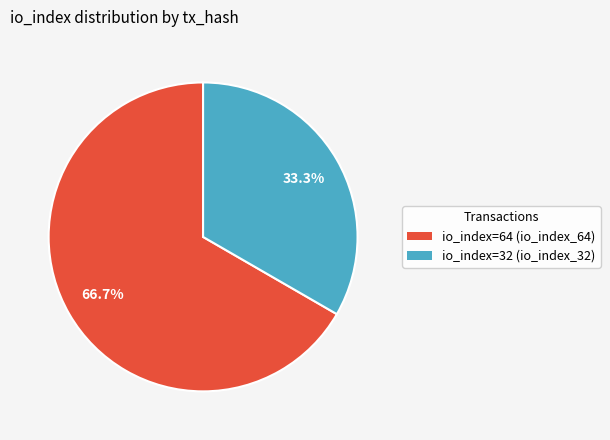

Does any single category account for the majority?

Yes